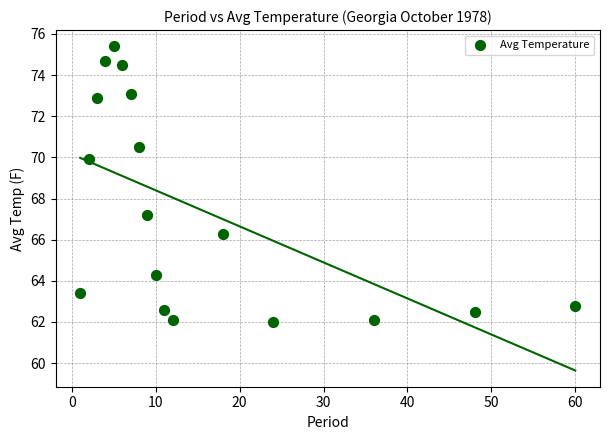

What is the range of X values (max minus min)?

59.0